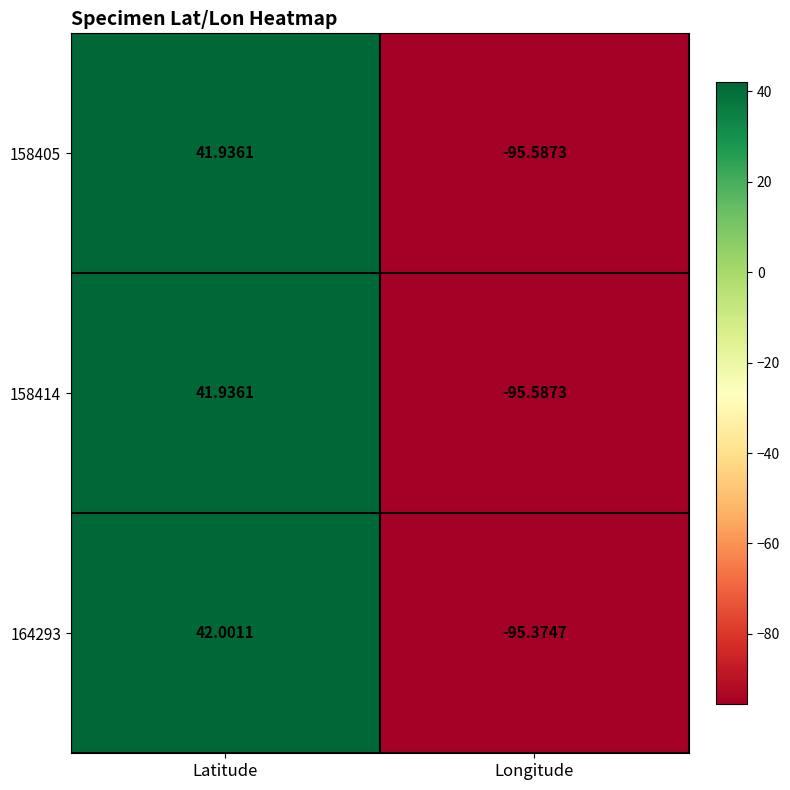

How many series are shown in this chart?

3